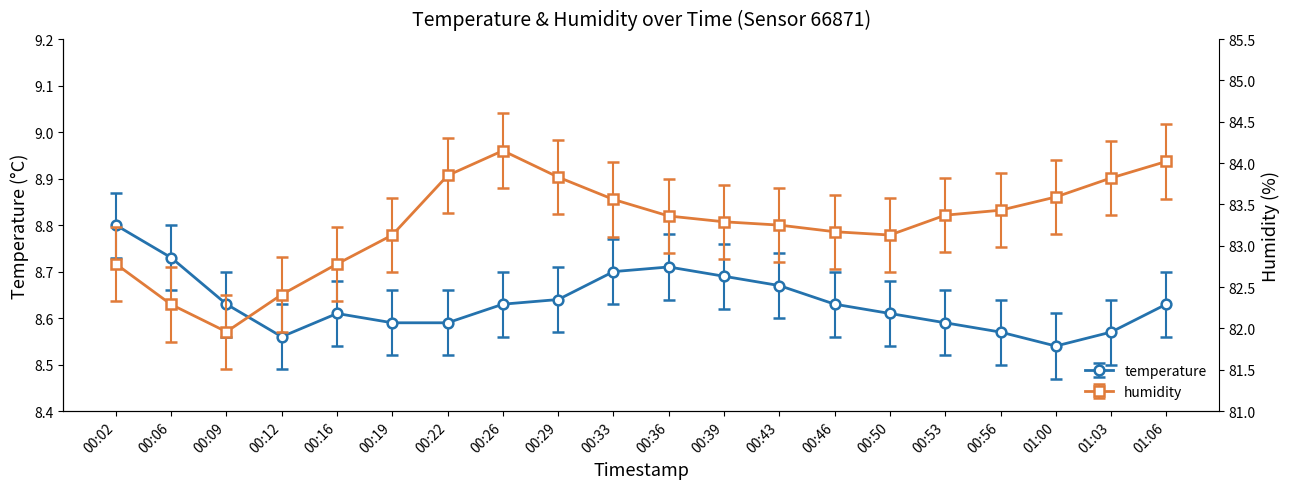

What is the total value across all series at 00:09?

90.6